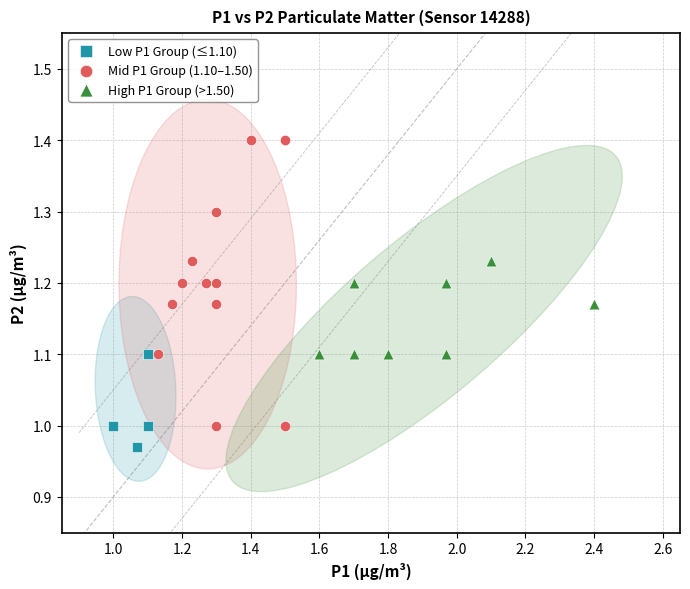

Which series contains the lowest Y value?

Low P1 Group (≤1.10)